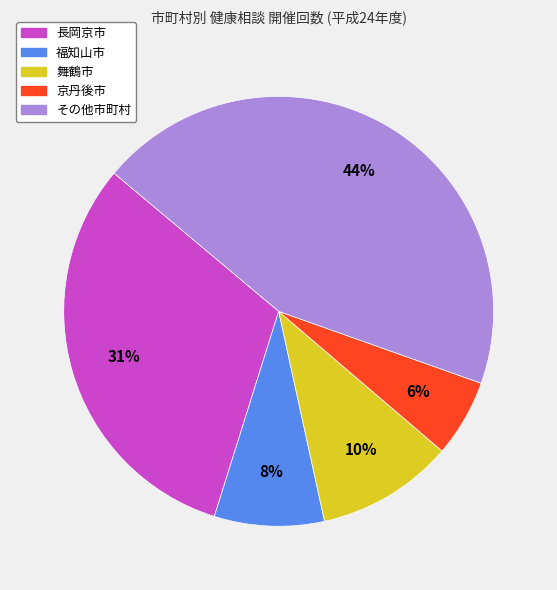

Is there any slice that represents more than half of the pie?

No